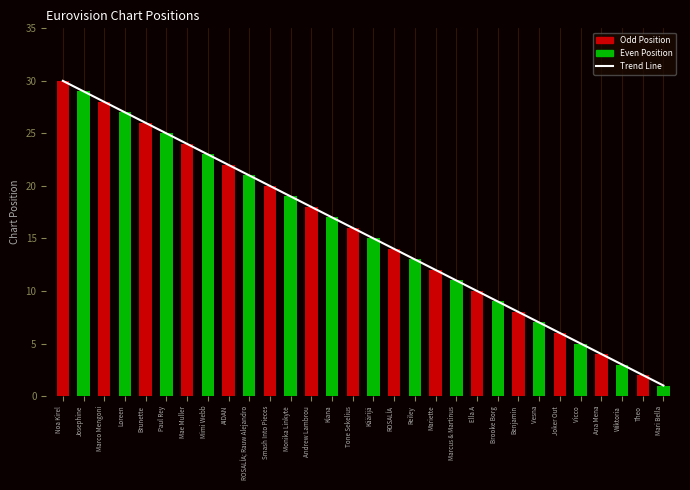

What is the value of the 10th bar from the left?

21